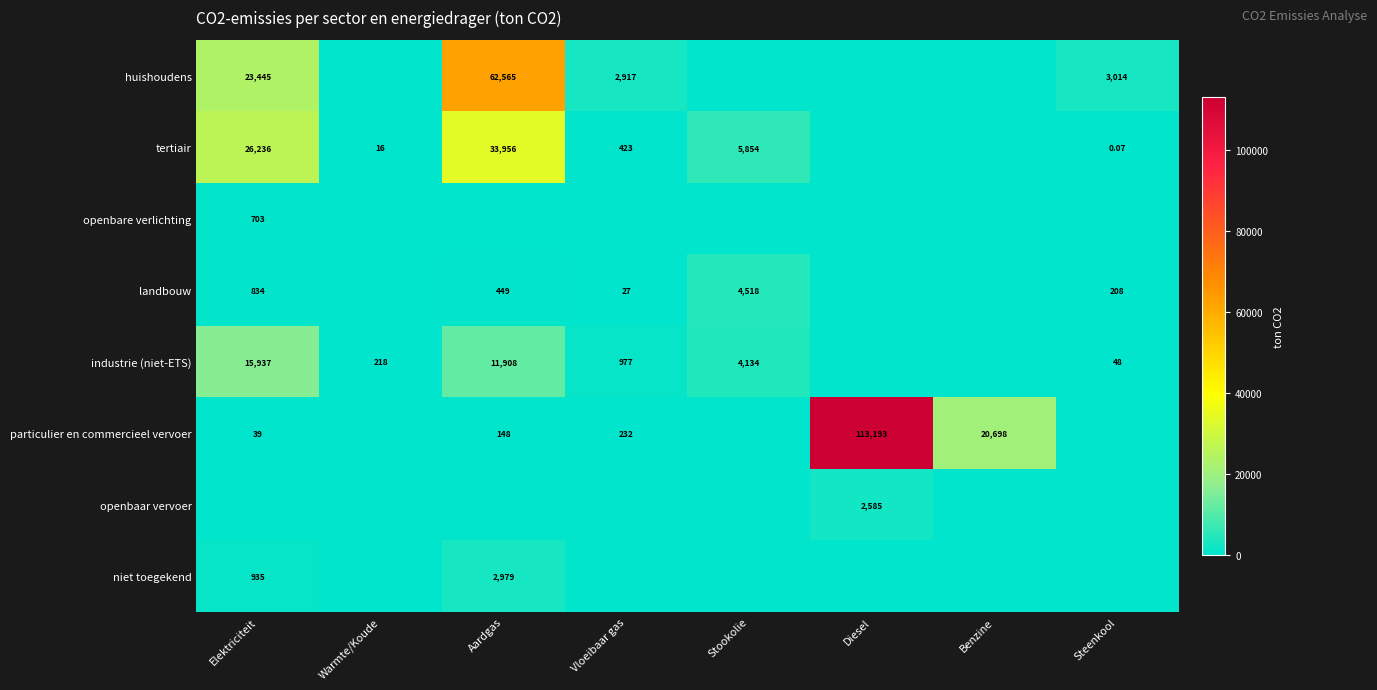

What is the maximum value shown in the chart?

113193.1